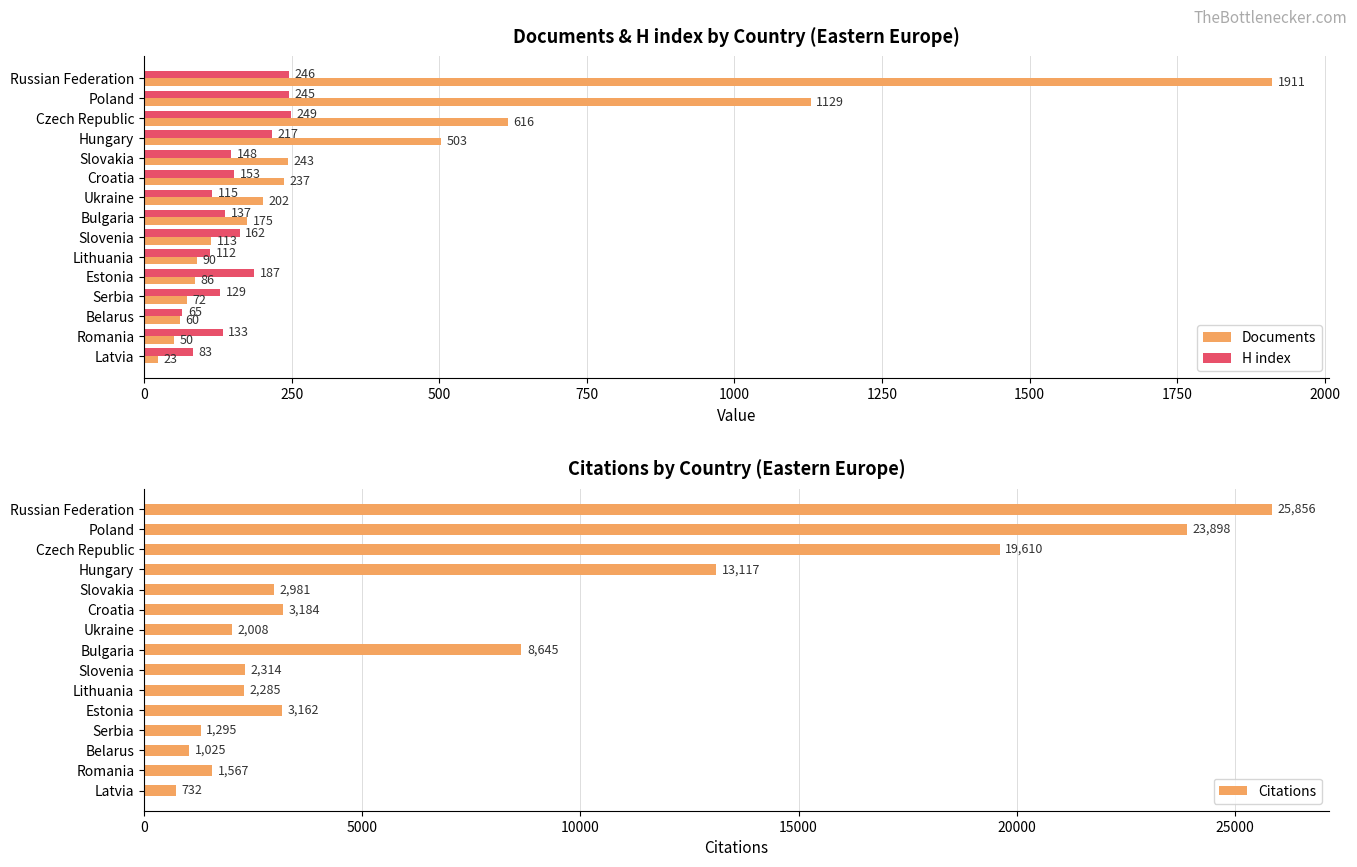

Reading left to right, list all the values displayed in this chart.

Documents: 1911	1129	616	503	243	237	202	175	113	90	86	72	60	50	23
H index: 246	245	249	217	148	153	115	137	162	112	187	129	65	133	83
Citations: 25856	23898	19610	13117	2981	3184	2008	8645	2314	2285	3162	1295	1025	1567	732